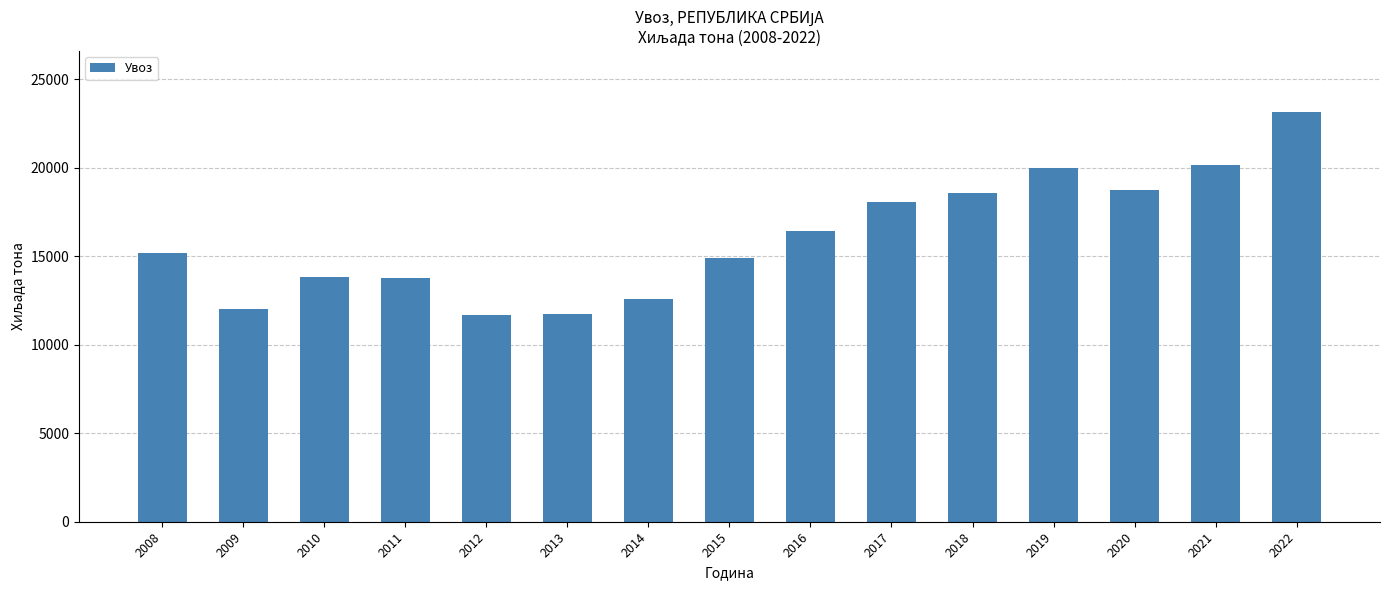

Which label corresponds to the largest value in the chart?

2022